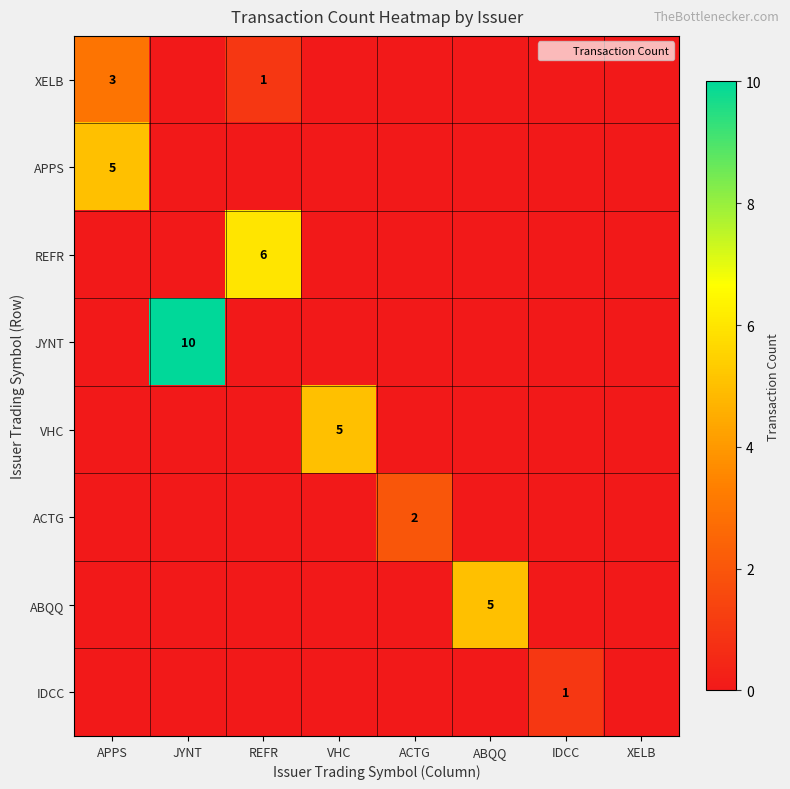

Rank the categories by JYNT value from lowest to highest.

APPS, REFR, VHC, ACTG, ABQQ, IDCC, XELB, JYNT